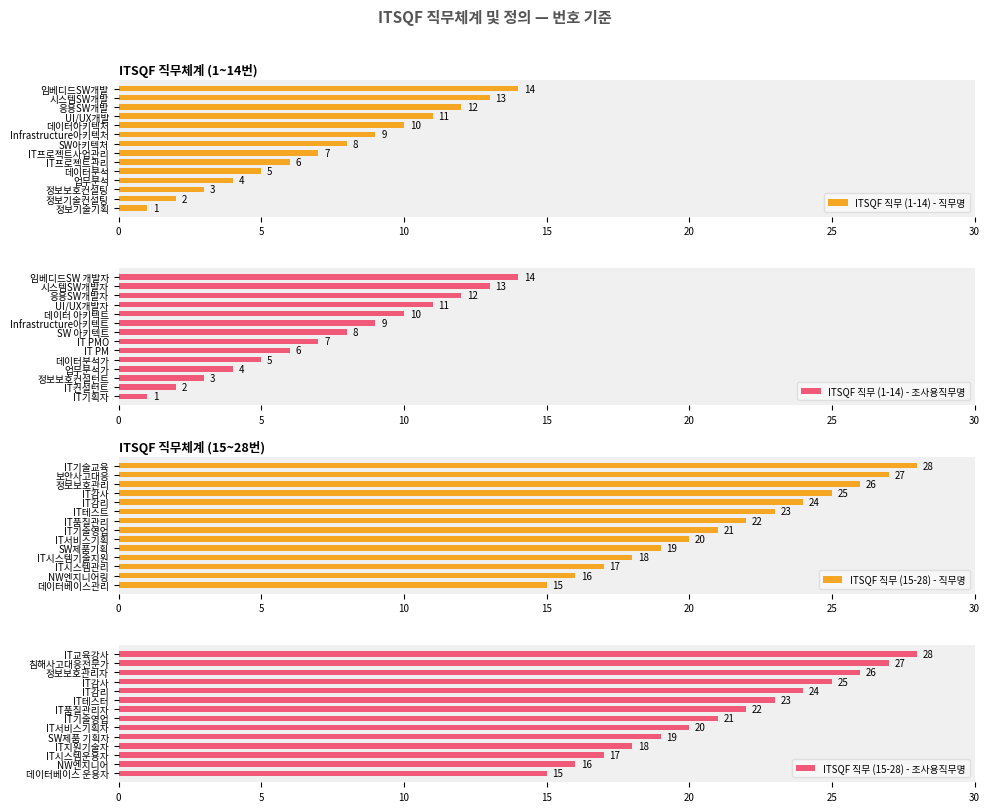

Rank the categories by ITSQF 직무 (1-14) - 직무명 value from lowest to highest.

정보기술기획, 정보기술컨설팅, 정보보호컨설팅, 업무분석, 데이터분석, IT프로젝트관리, IT프로젝트사업관리, SW아키텍처, Infrastructure아키텍처, 데이터아키텍처, UI/UX개발, 응용SW개발, 시스템SW개발, 임베디드SW개발